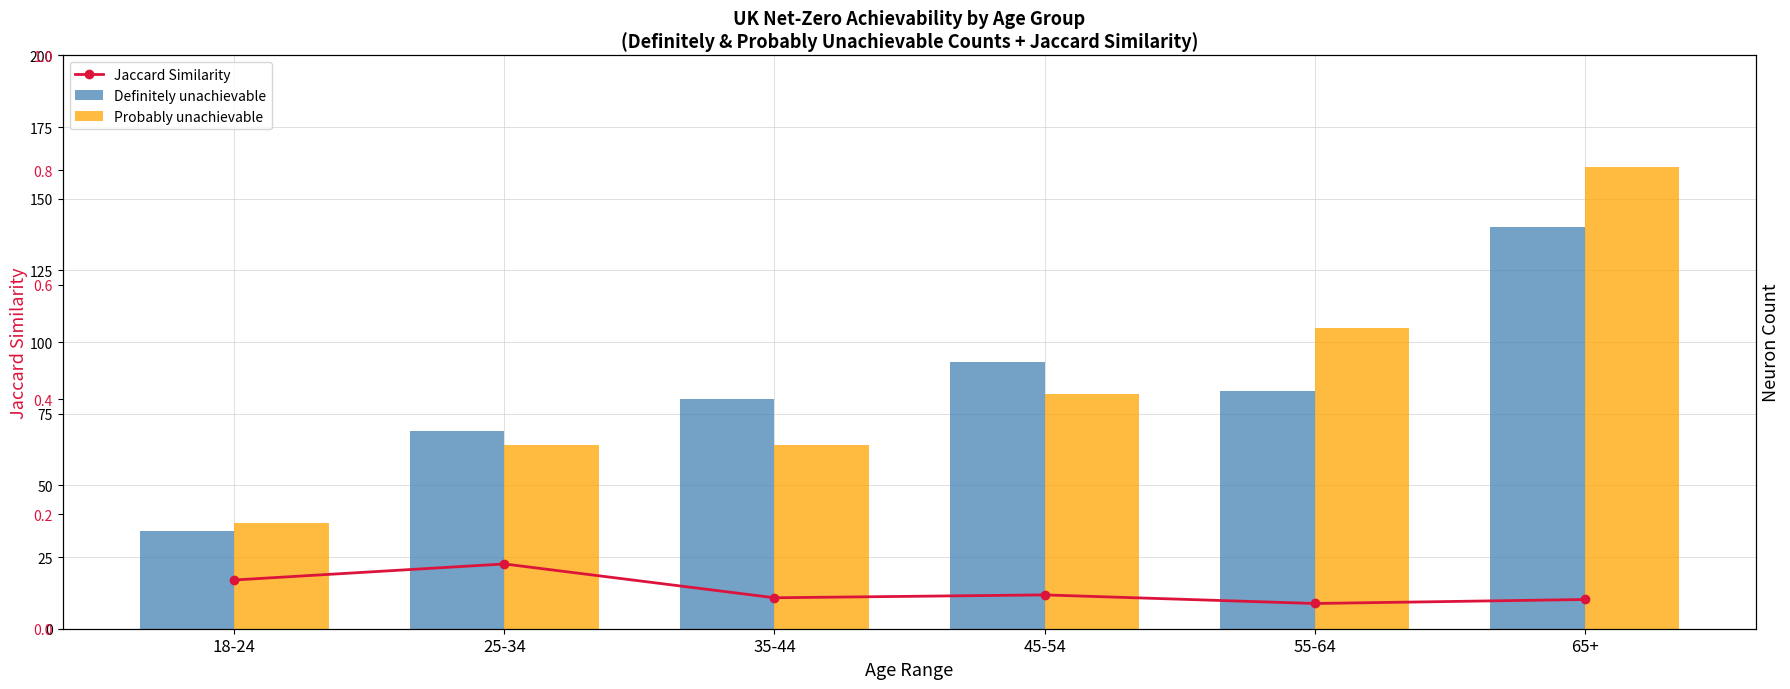

What is the value of the Probably unachievable bar at the 3rd from the left?

64.0